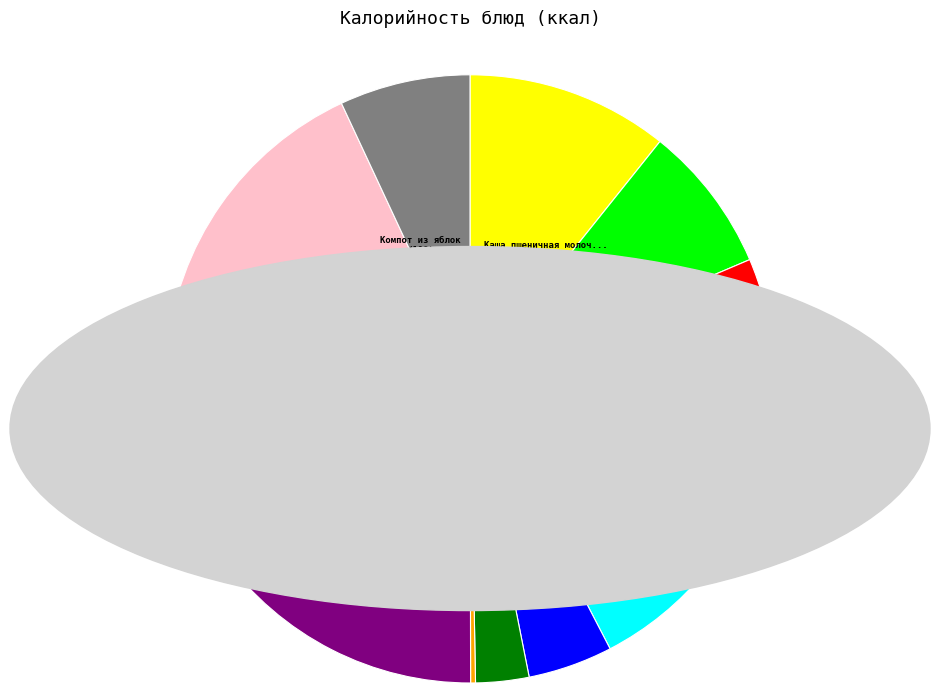

Is there a majority slice in this chart?

No